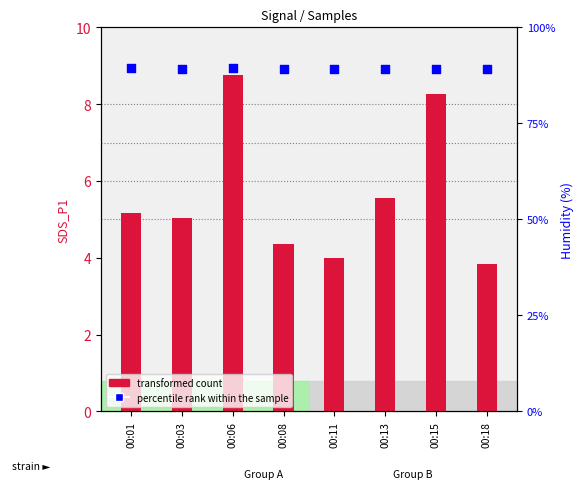

Which series has the largest Y range (max minus min)?

transformed count